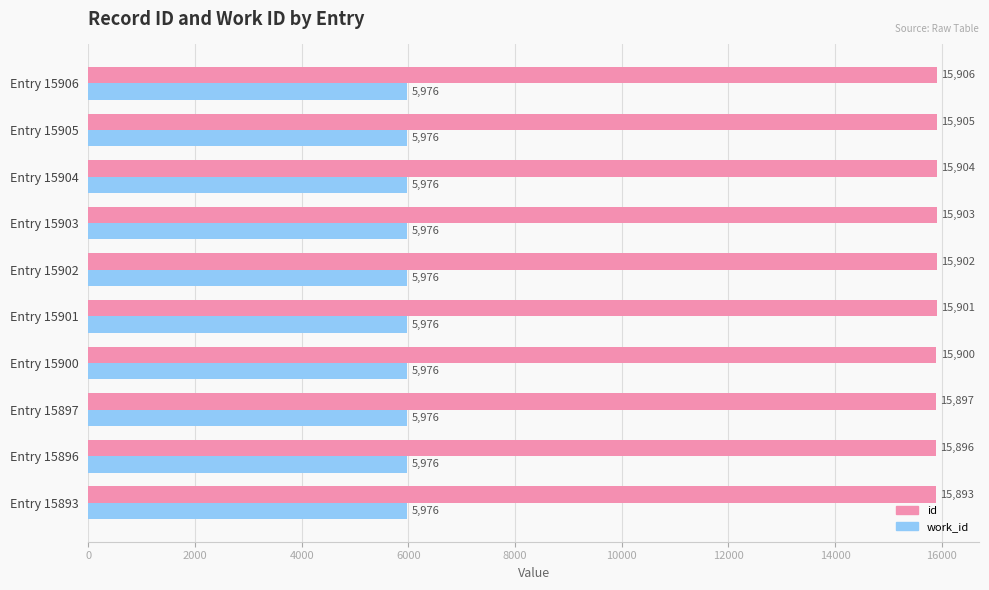

How many distinct data groups are displayed?

2